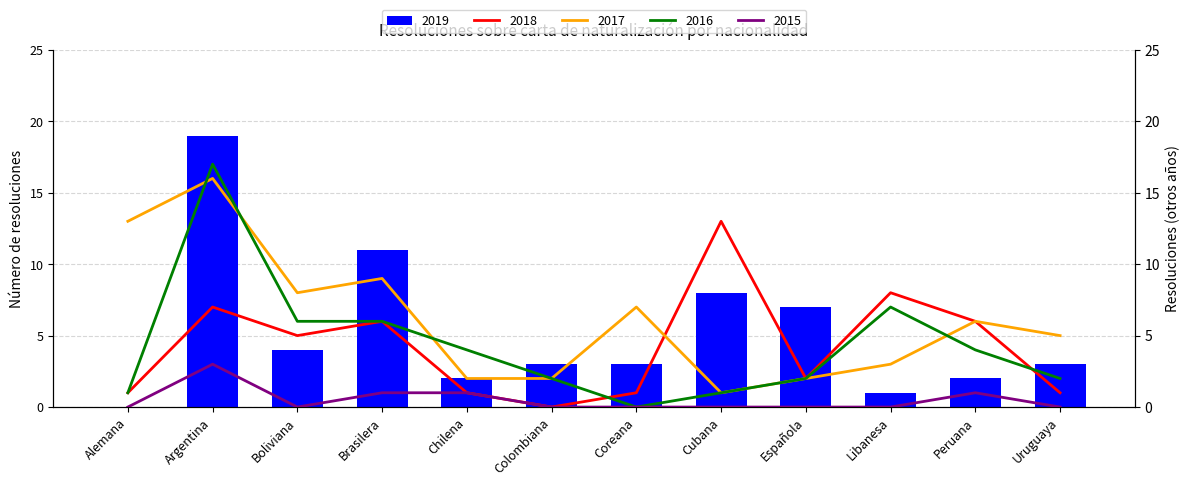

What is the difference between the maximum and minimum values in the 2015 series?

3